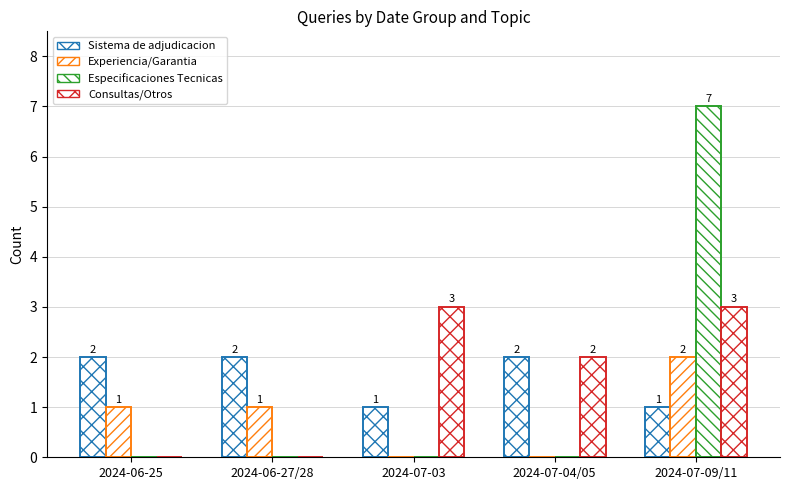

Are the bars grouped side by side (vs. stacked)?

Yes